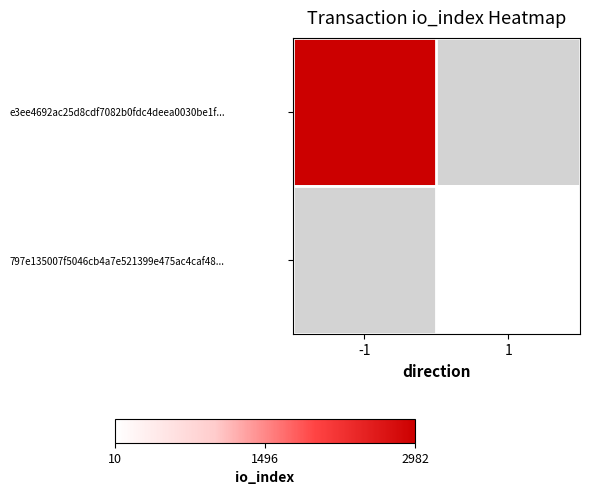

Where is e3ee4692ac25d8cdf7082b0fdc4deea0030be1f... nearest to the value 2982?

-1